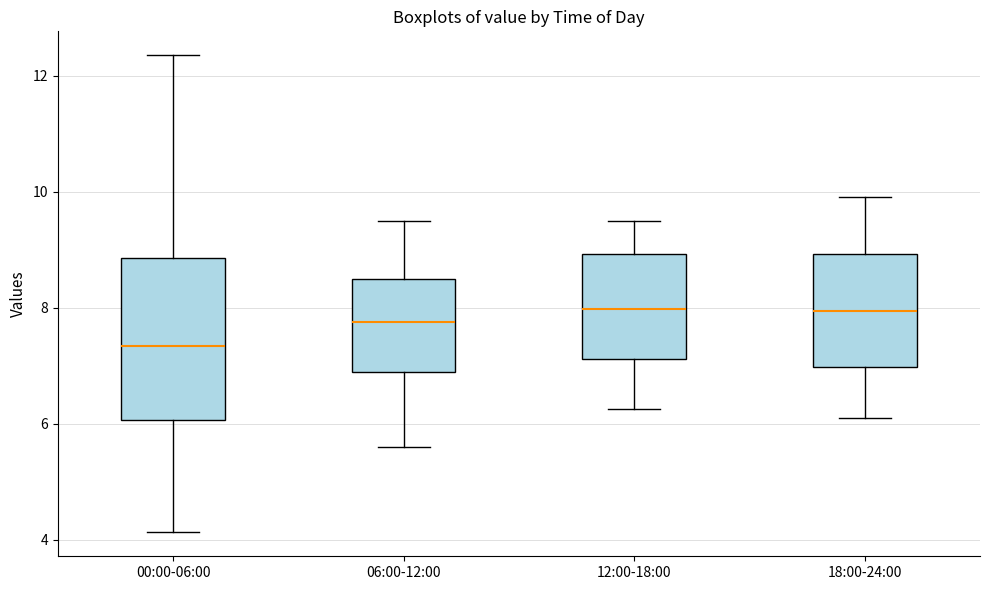

Reading left to right, transcribe this box plot: for each box, give where its median line is, the range the box spans, and where its two whiskers end, as read against the y-axis. The values are not printed on the chart, so give them approximately, as read against the axis.

00:00-06:00: median 7.4, box 6.0 to 8.8, whiskers 4.2 to 12.4
06:00-12:00: median 7.8, box 6.8 to 8.4, whiskers 5.6 to 9.6
12:00-18:00: median 8.0, box 7.2 to 9.0, whiskers 6.2 to 9.6
18:00-24:00: median 8.0, box 7.0 to 9.0, whiskers 6.2 to 10.0